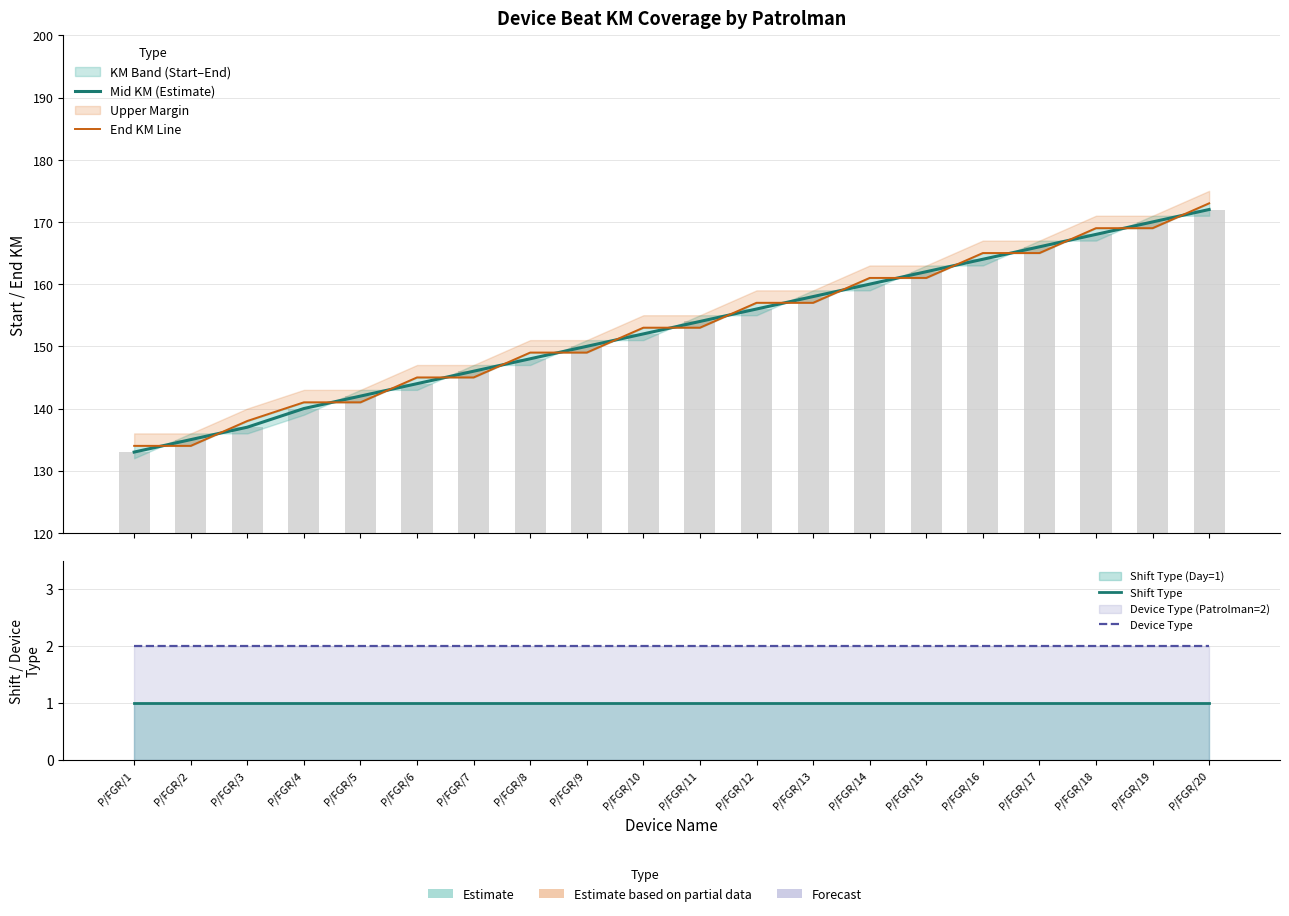

Which label corresponds to the largest value in the chart?

P/FGR/20